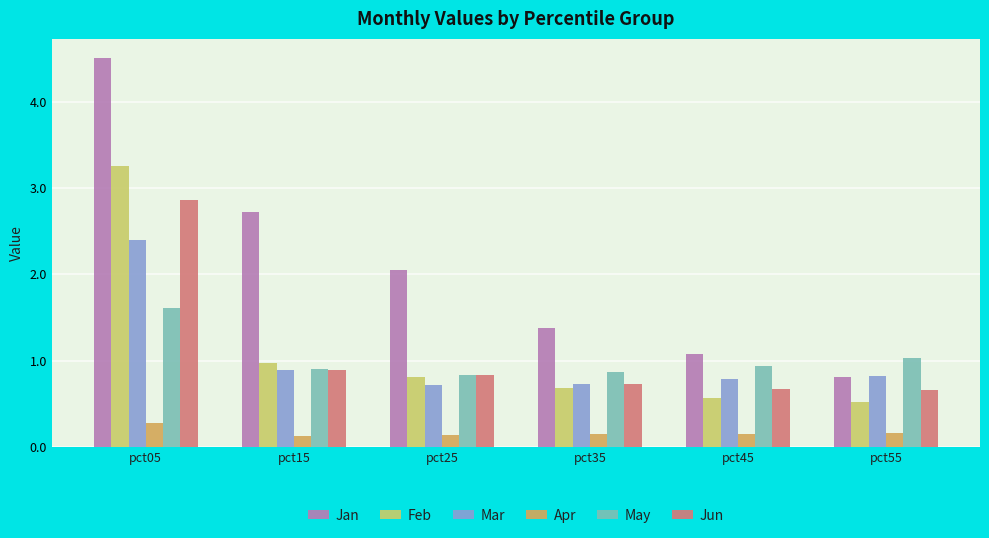

At which category is the sum across all series the highest?

pct05